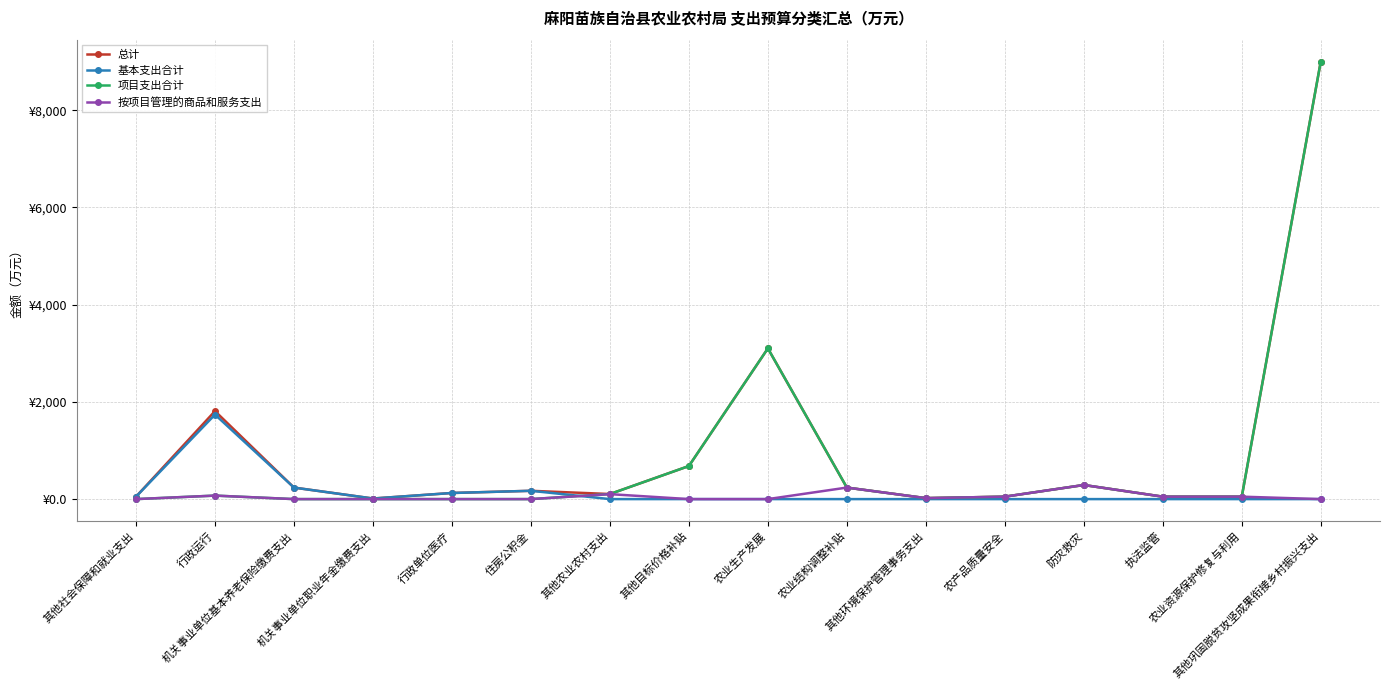

At which category does 基本支出合计 reach its first local valley?

机关事业单位职业年金缴费支出